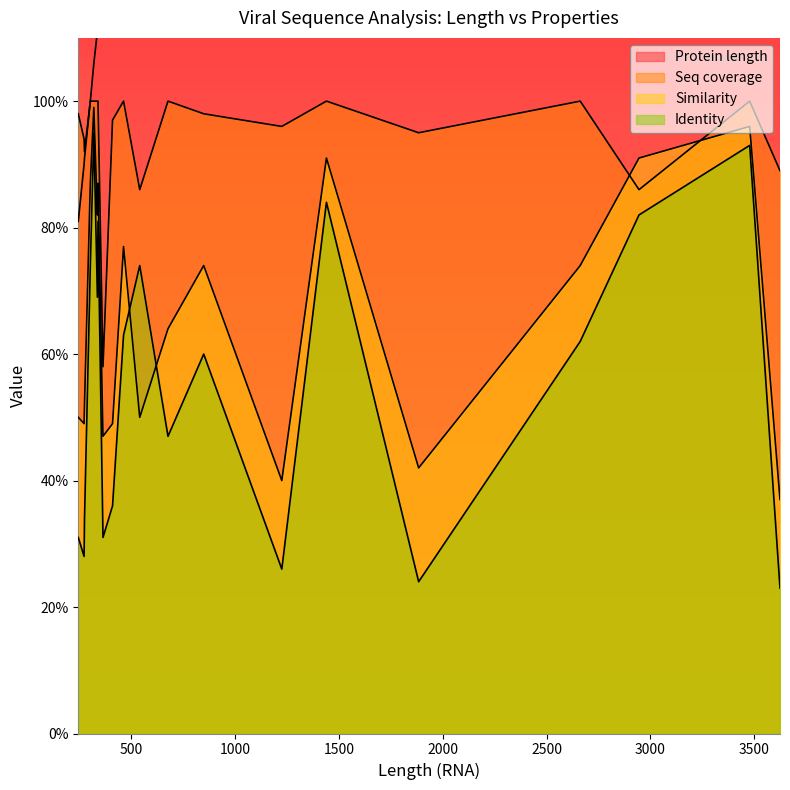

What is the total value across all series at 849?

514